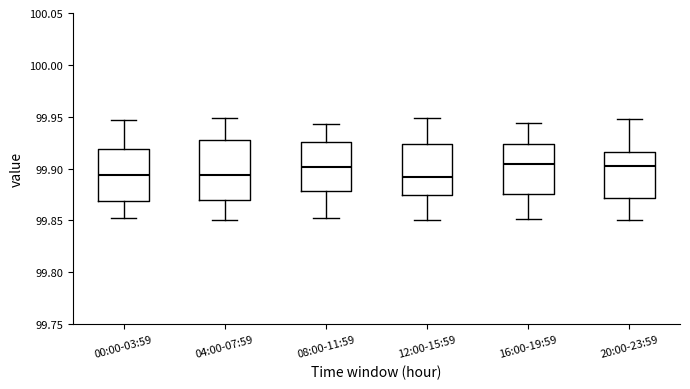

Reading left to right, read every box against the y-axis: the position of its median line, the range the box covers, and the ends of its whiskers. The values are not printed on the chart, so give them approximately, as read against the axis.

00:00-03:59: median 99.895, box 99.870 to 99.920, whiskers 99.850 to 99.945
04:00-07:59: median 99.895, box 99.870 to 99.925, whiskers 99.850 to 99.950
08:00-11:59: median 99.900, box 99.880 to 99.925, whiskers 99.855 to 99.945
12:00-15:59: median 99.890, box 99.875 to 99.925, whiskers 99.850 to 99.950
16:00-19:59: median 99.905, box 99.875 to 99.925, whiskers 99.850 to 99.945
20:00-23:59: median 99.905, box 99.870 to 99.915, whiskers 99.850 to 99.945